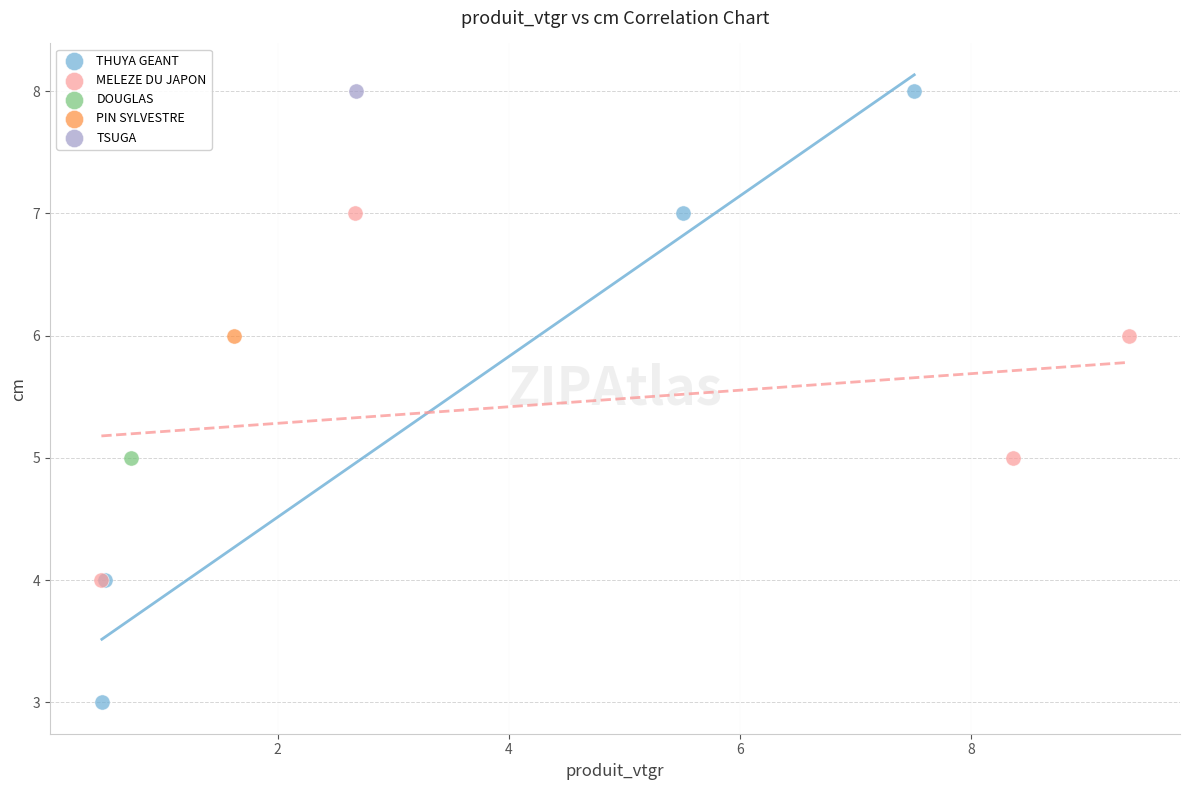

What are all the series names shown in the legend?

THUYA GEANT, MELEZE DU JAPON, DOUGLAS, PIN SYLVESTRE, TSUGA